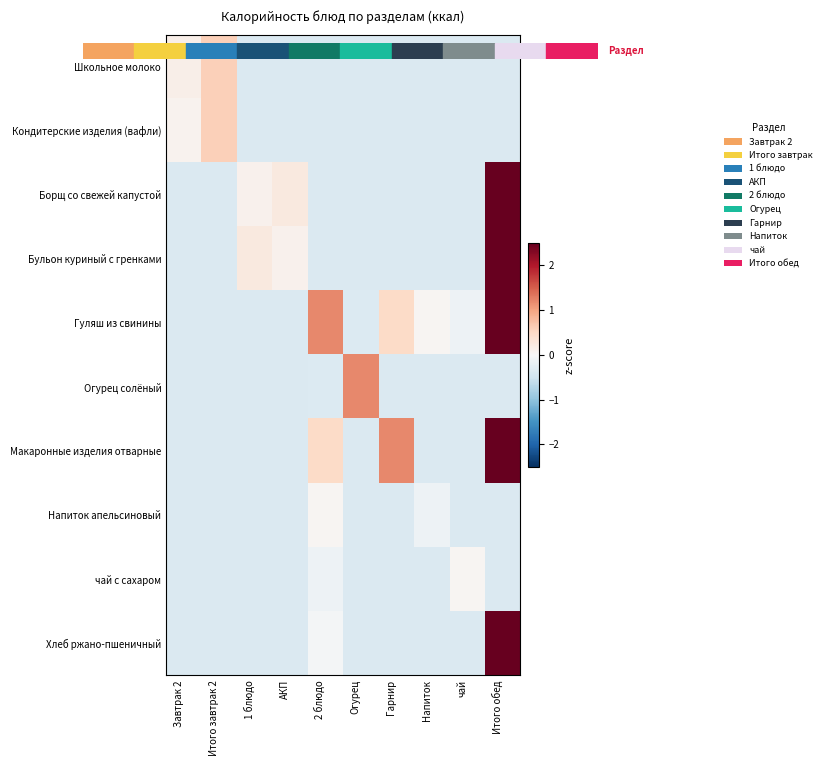

What is the total value across all series at чай?

-2.9